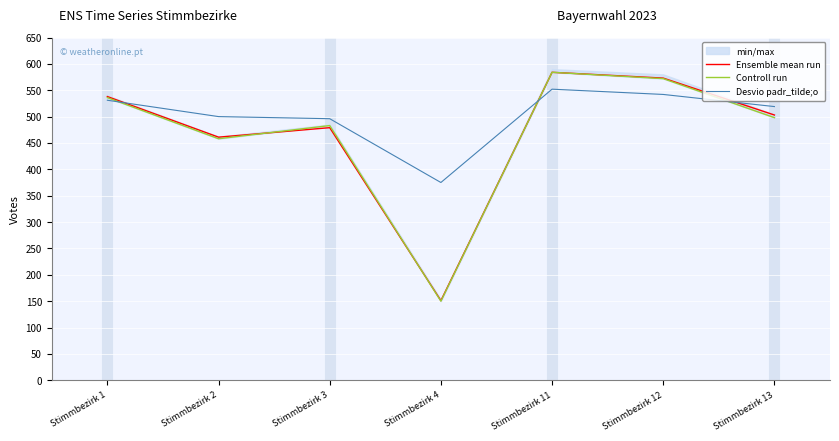

Rank the categories by Controll run value from highest to lowest.

Stimmbezirk 11, Stimmbezirk 12, Stimmbezirk 1, Stimmbezirk 13, Stimmbezirk 3, Stimmbezirk 2, Stimmbezirk 4